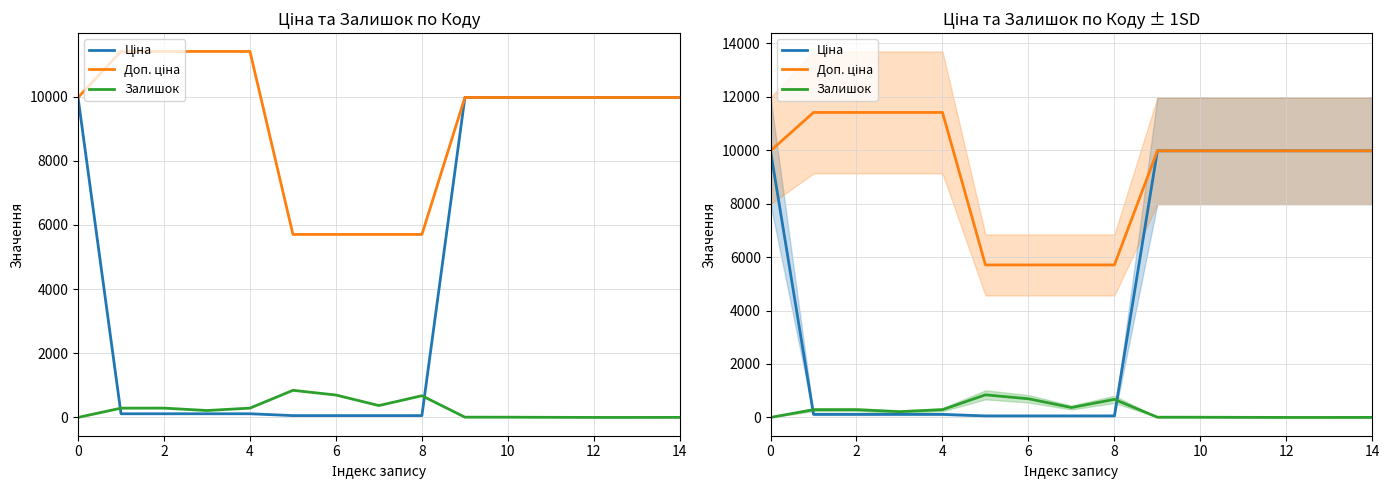

What is the greatest value displayed?

11410.0